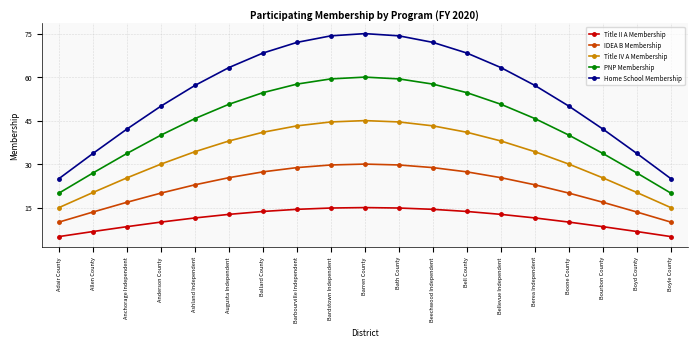

Between Ballard County and Boyle County, which series saw the biggest shift?

Home School Membership